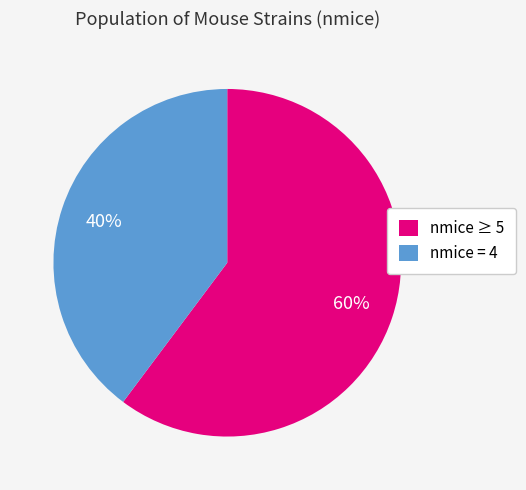

To the nearest percent, what portion does nmice ≥ 5 represent?

60%